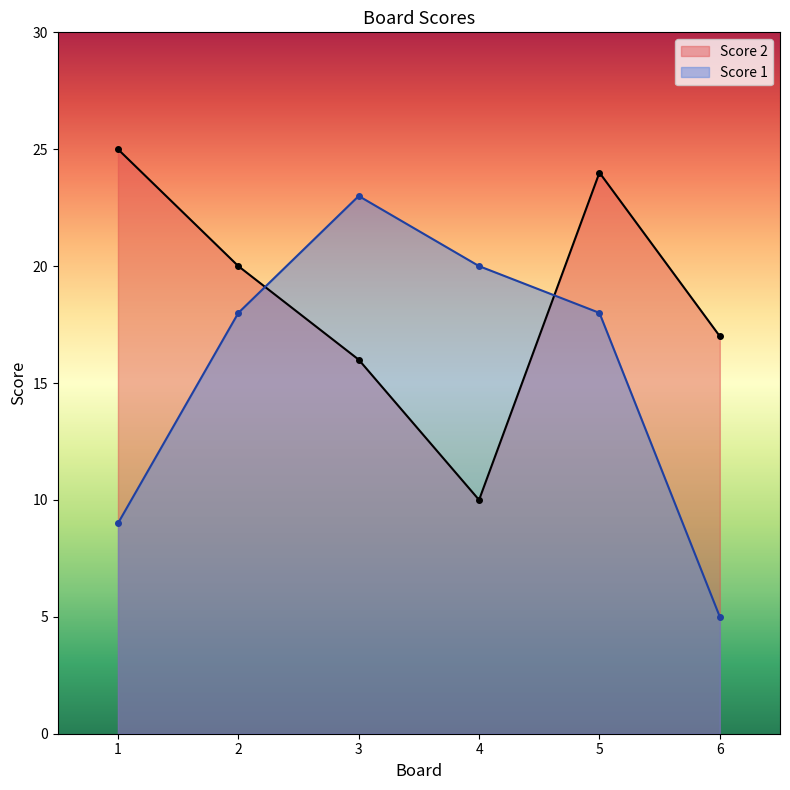

List the labels in order of Score 1 value, smallest first.

6, 1, 2, 5, 4, 3